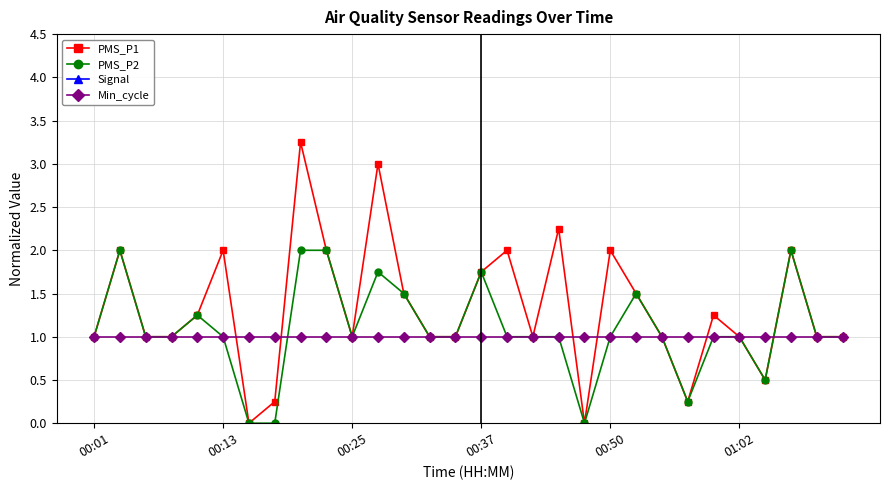

What is the approximate value of Min_cycle at 00:25?

1.0